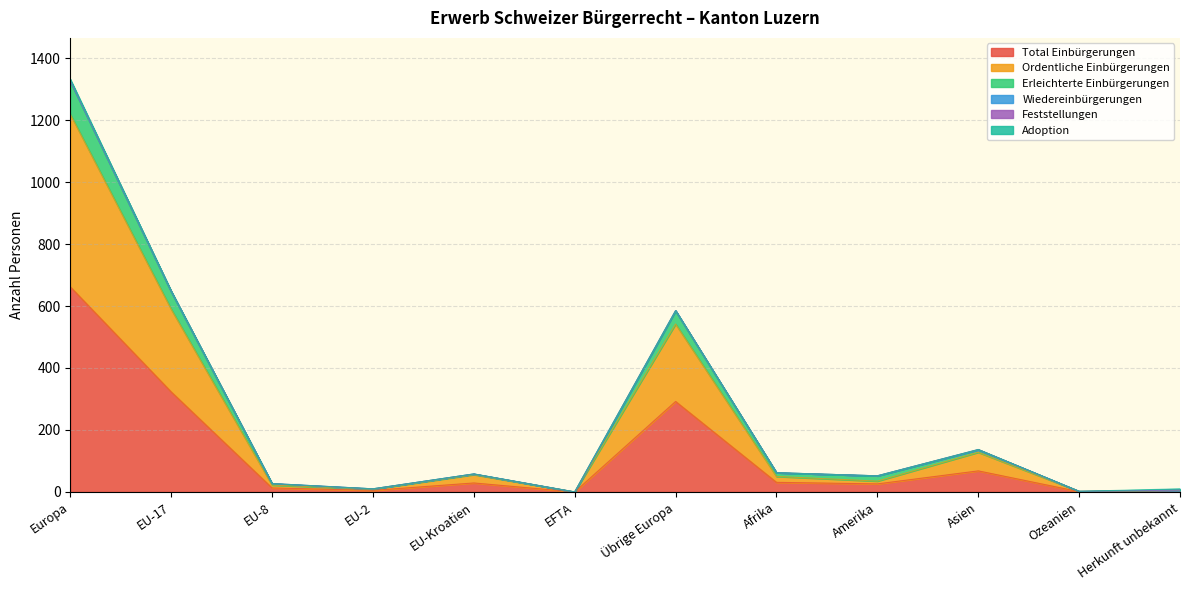

What is the highest value of the Total Einbürgerungen series?

662